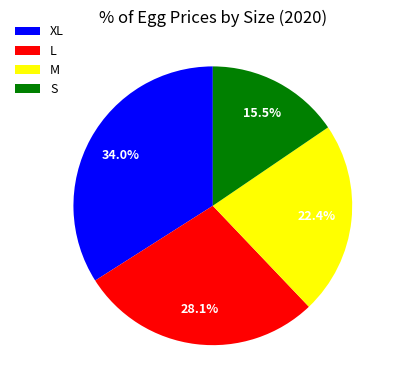

How many slices are in this pie chart?

4